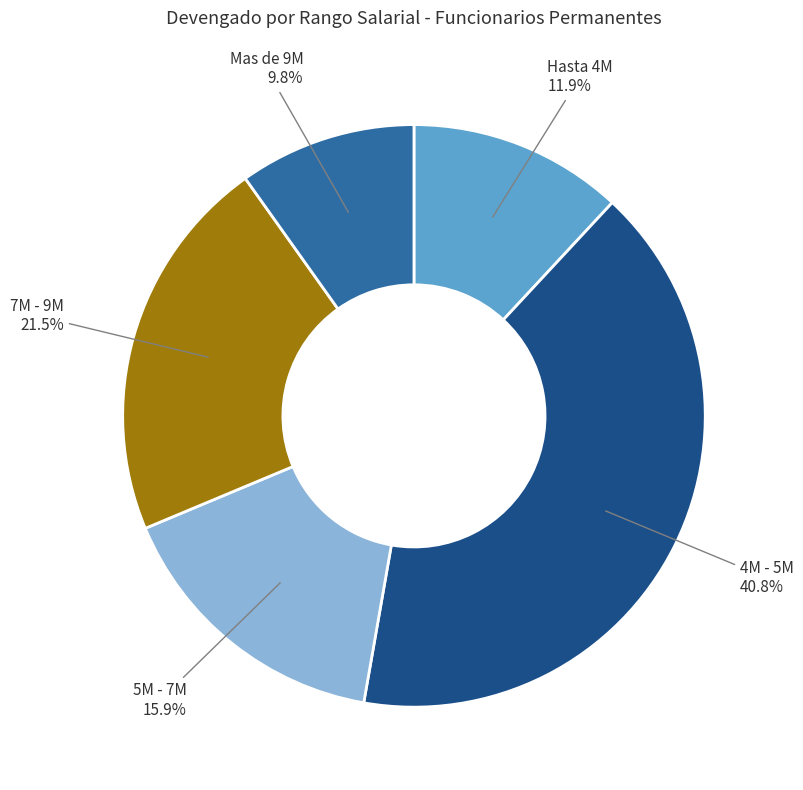

What is the smallest slice in the pie chart?

Mas de 9M